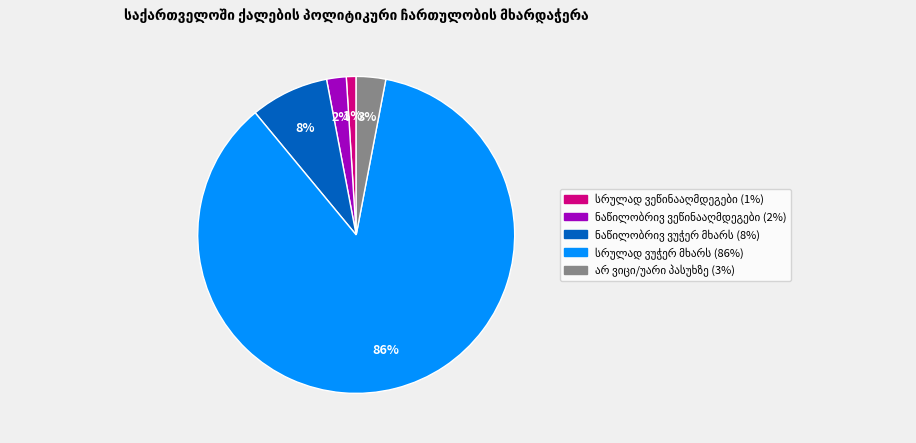

How many segments does this pie chart have?

5